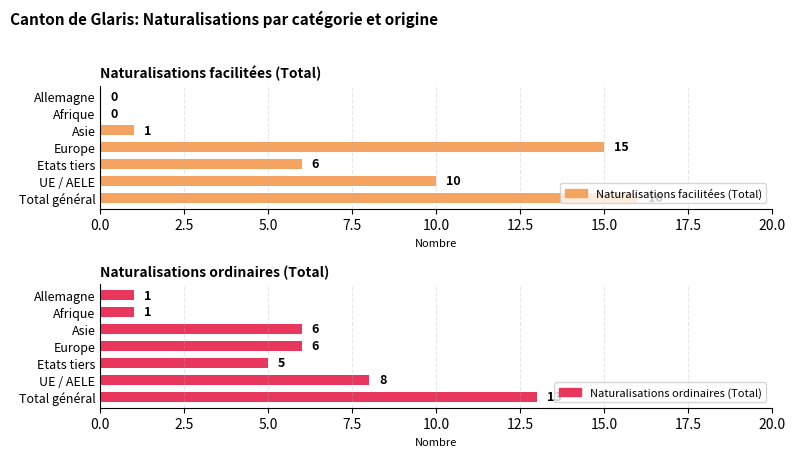

Reading left to right, extract all data points from this chart.

Naturalisations facilitées (Total): 16	10	6	15	1	0	0
Naturalisations ordinaires (Total): 13	8	5	6	6	1	1